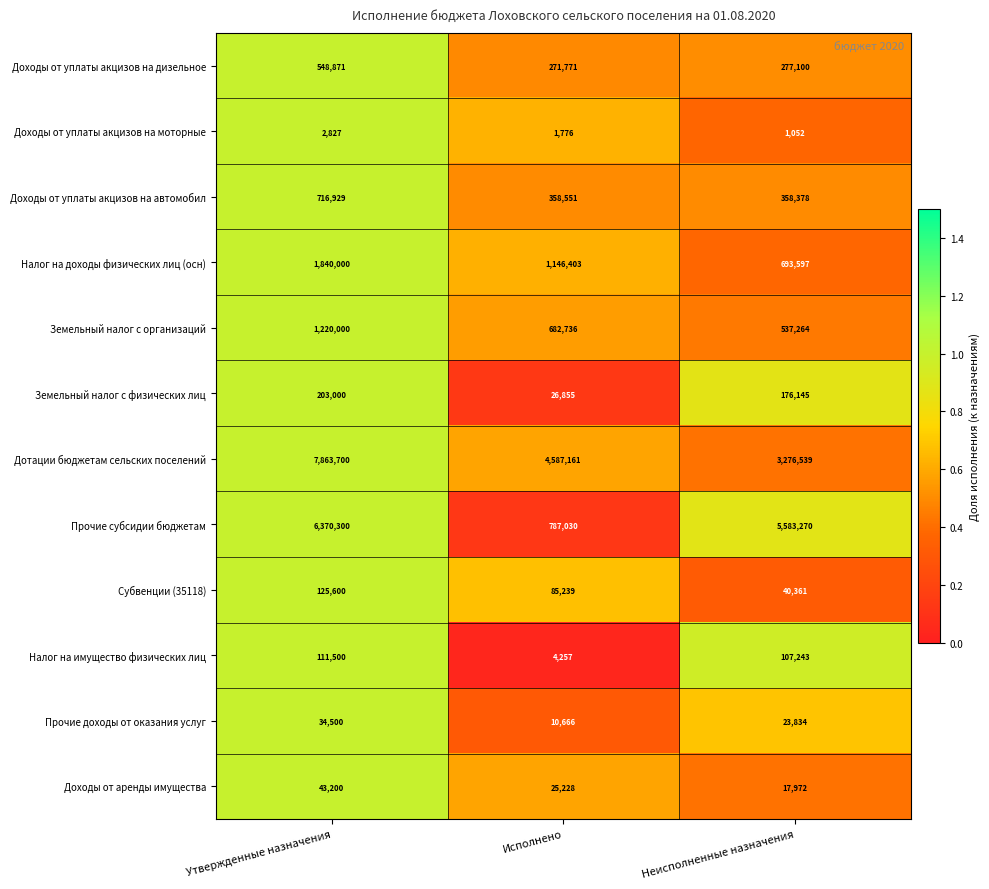

True or false: Налог на имущество физических лиц has a value of 29374 at Неисполненные назначения.

False